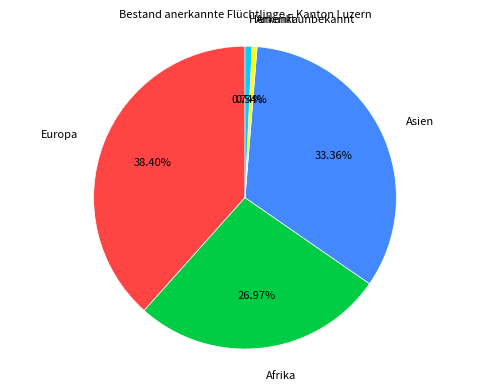

How many segments does this pie chart have?

5